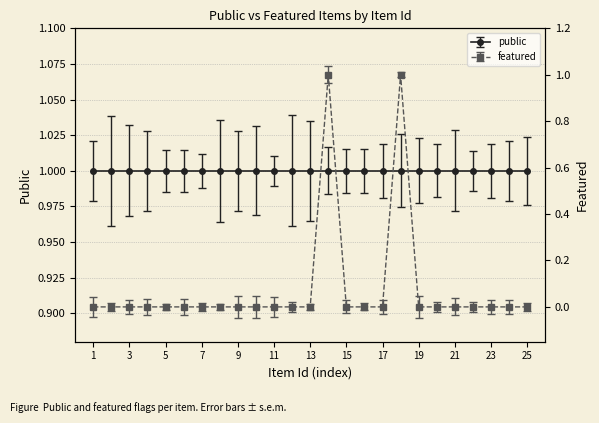

How many lines are shown in the chart?

1